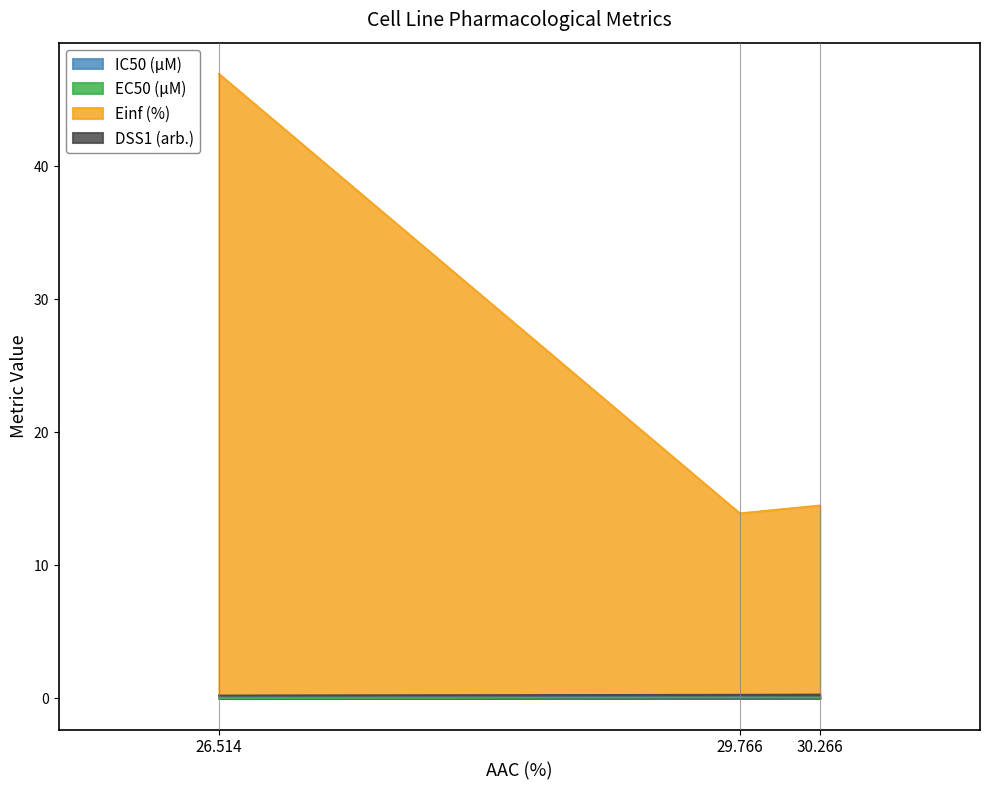

Which series has the largest range (max minus min)?

Einf (%)